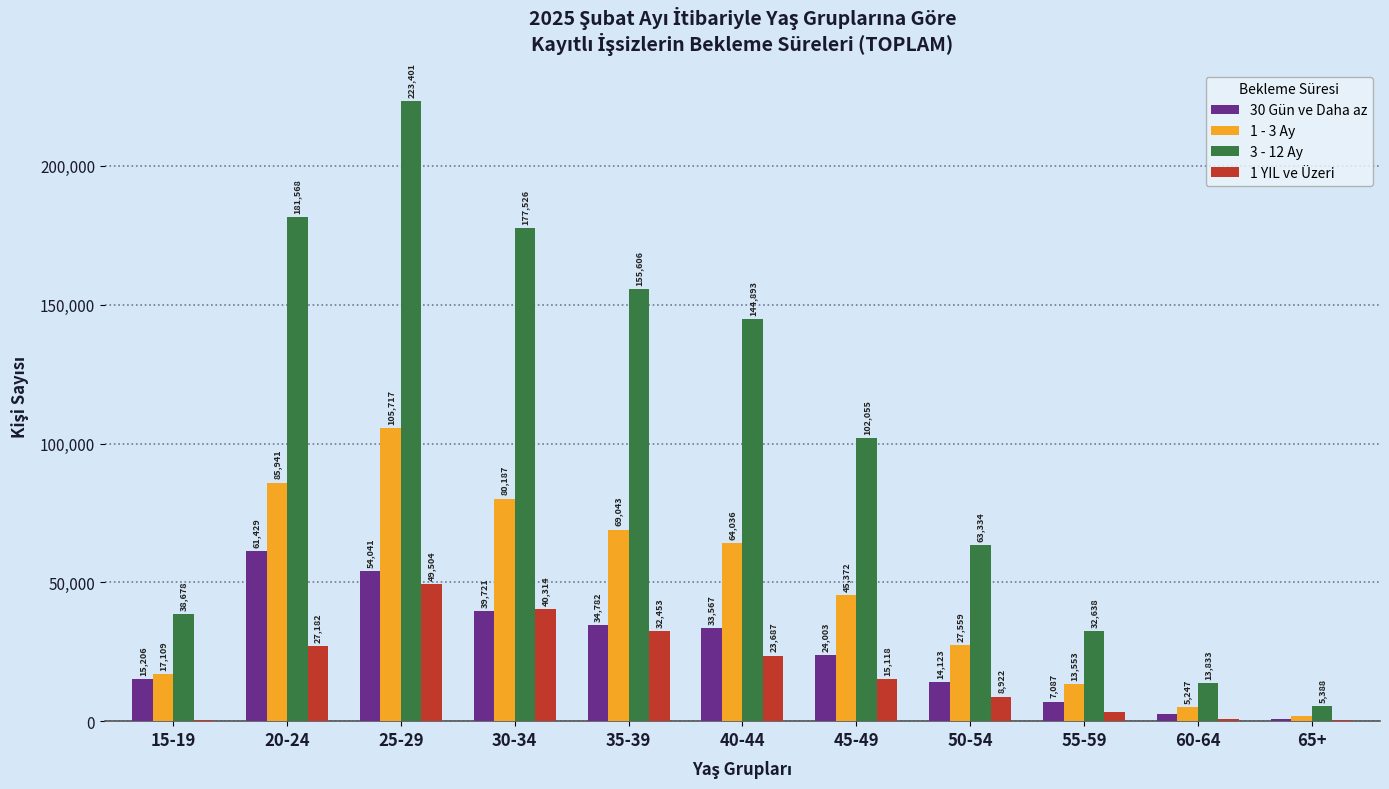

What is the highest value of the 1 - 3 Ay series?

105717